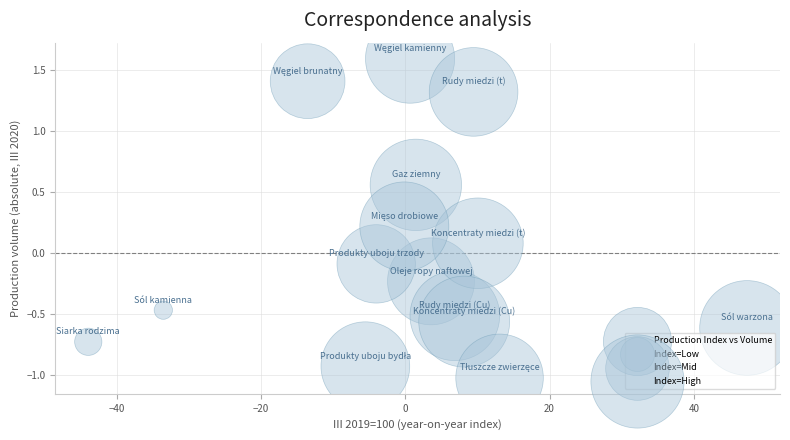

What is the range of Y values (max minus min)?

2.6